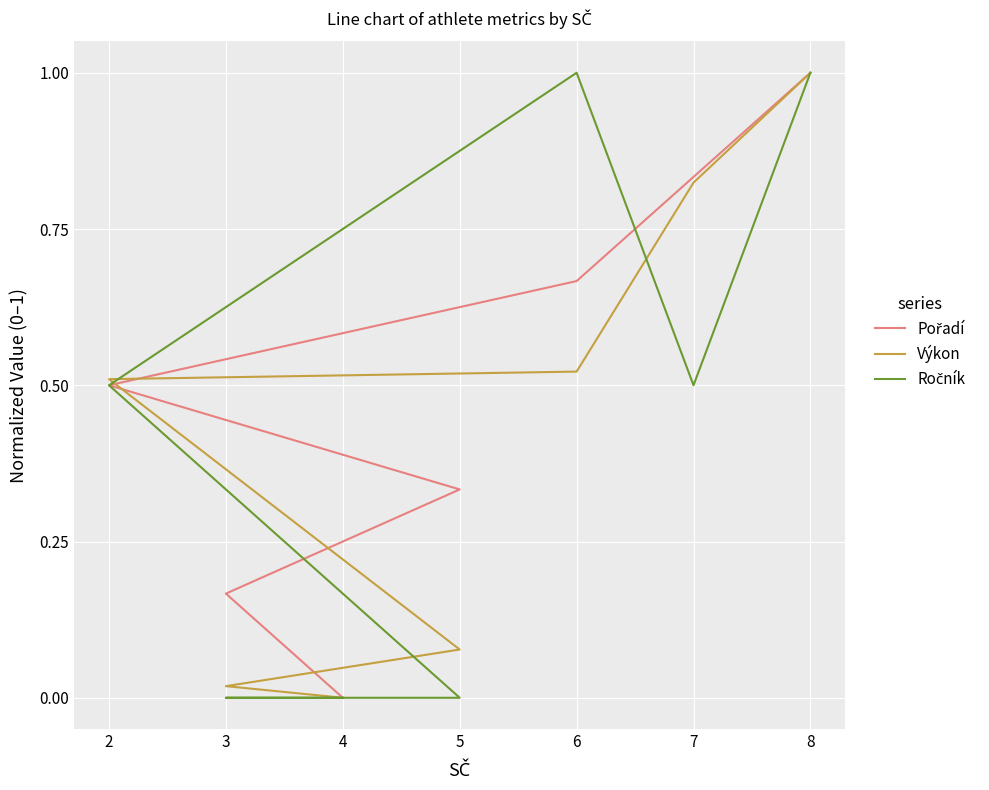

How many lines are shown in the chart?

3